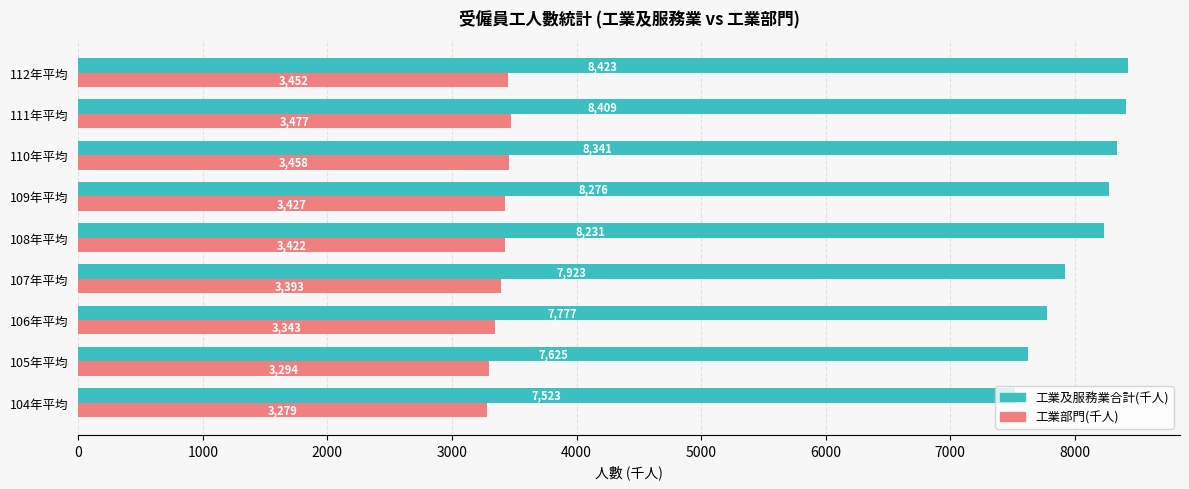

What is the minimum value for 工業及服務業合計(千人)?

7523